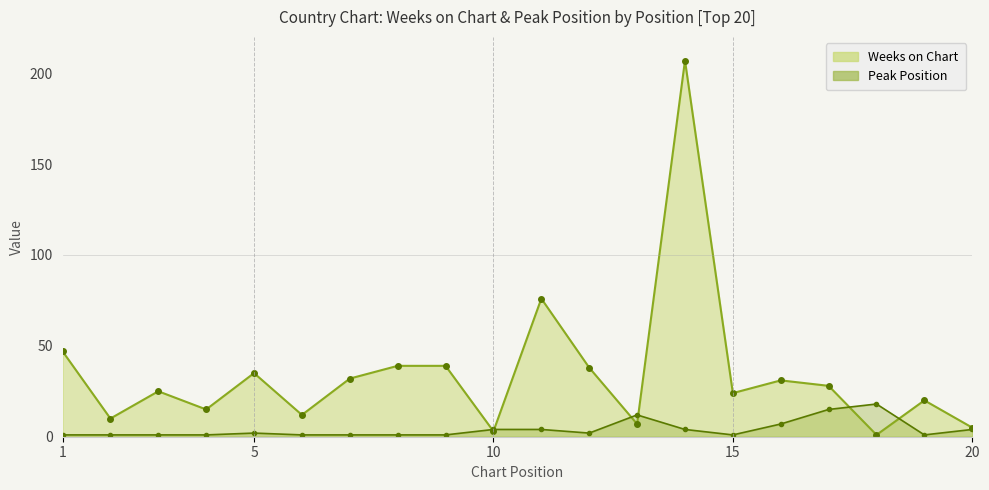

What is the smallest value displayed?

1